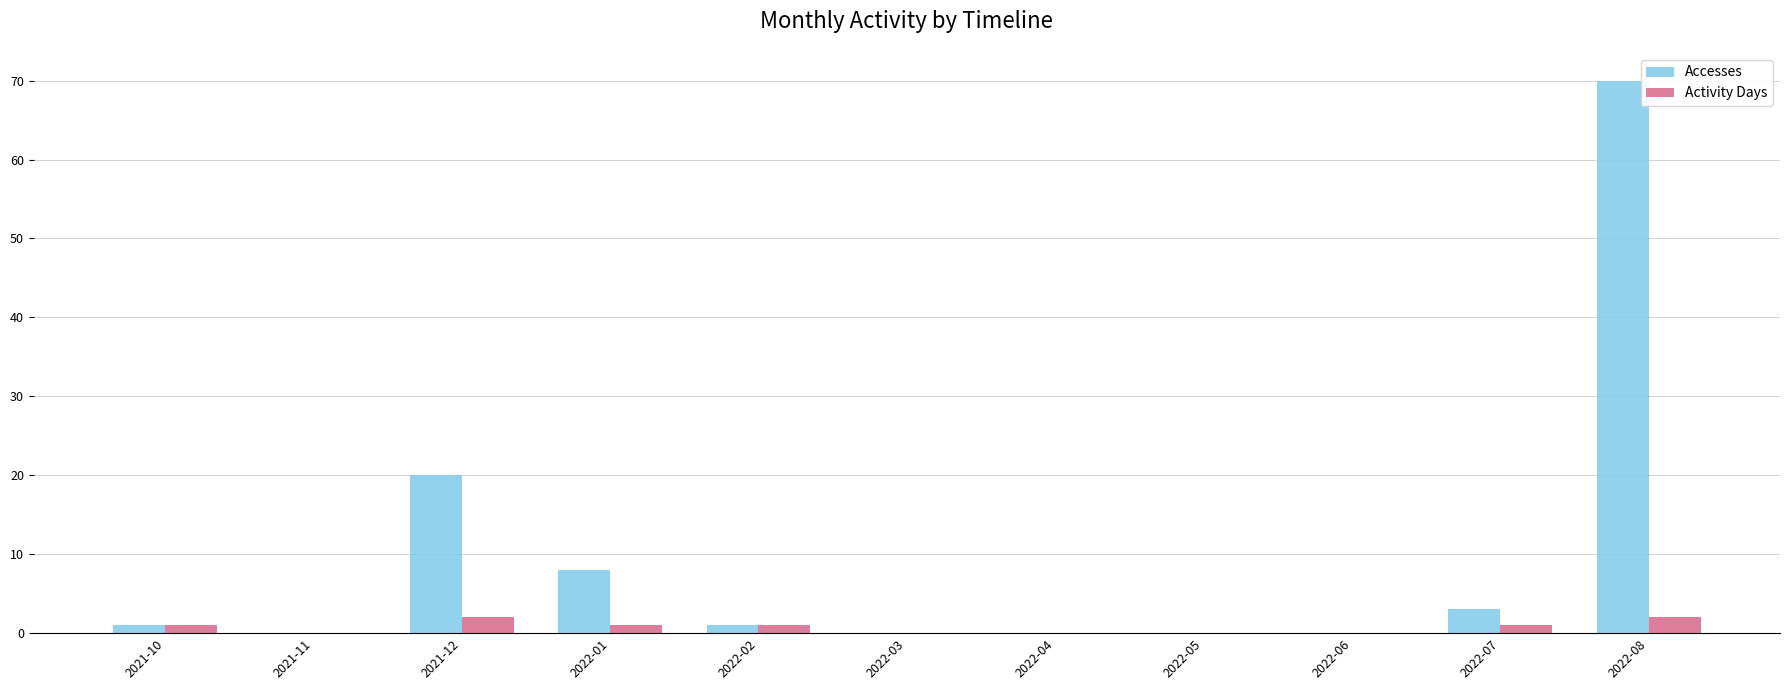

Which series changed the most between 2022-01 and 2022-08?

Accesses